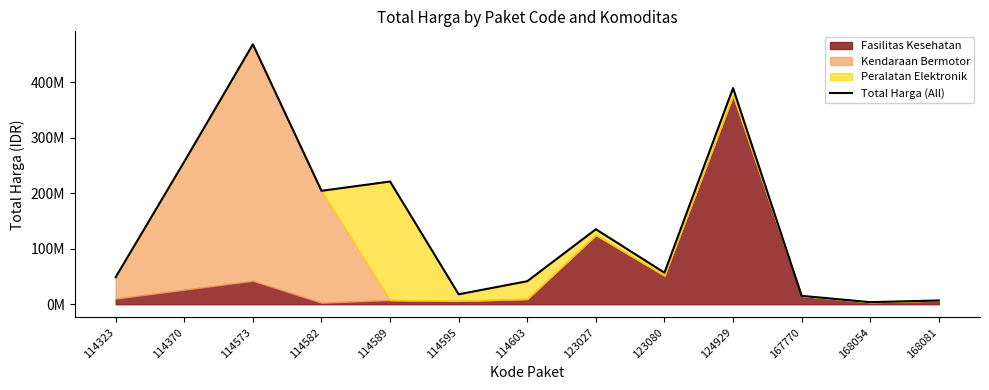

What is the value of the 4th point from the left?

204599960